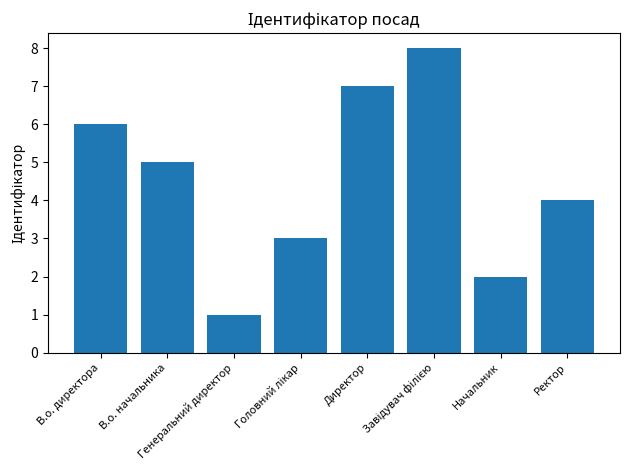

What is the label of the 1st bar from the left?

В.о. директора